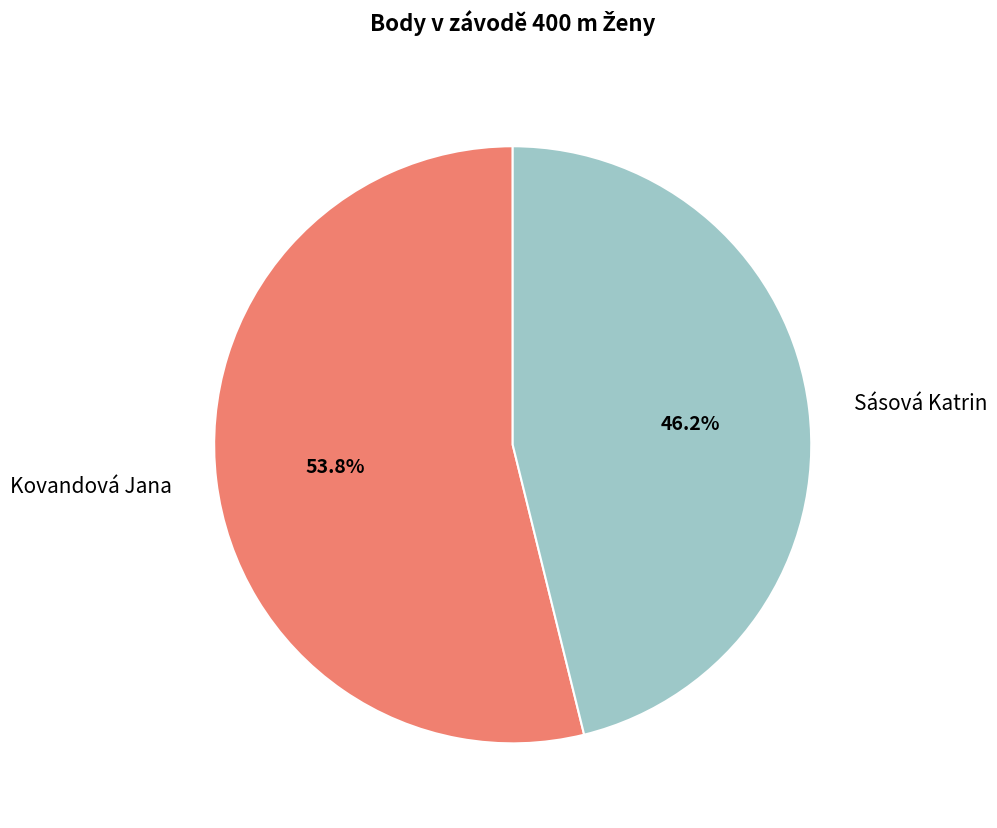

Is there any slice that represents more than half of the pie?

Yes